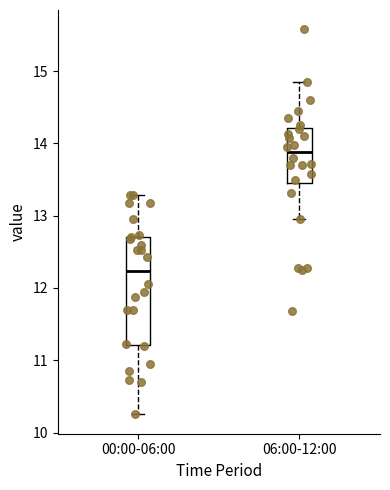

Where does the upper whisker of the box for 00:00-06:00 end on the y-axis? The values are not printed on the chart, so give them approximately, as read against the axis.

13.3